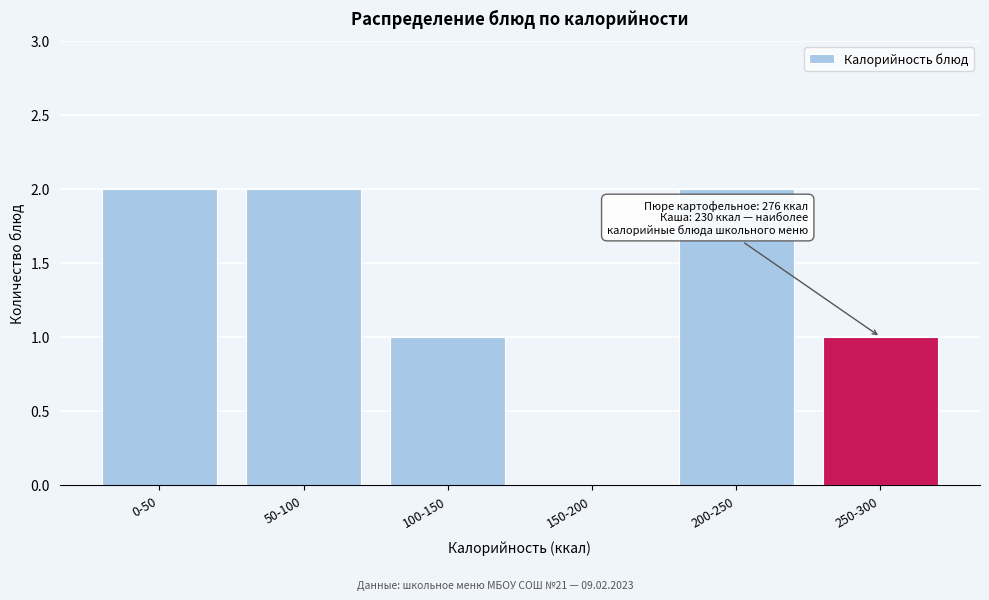

Reading right to left, what are all the values shown in this chart?

250-300=1	200-250=2	150-200=0	100-150=1	50-100=2	0-50=2